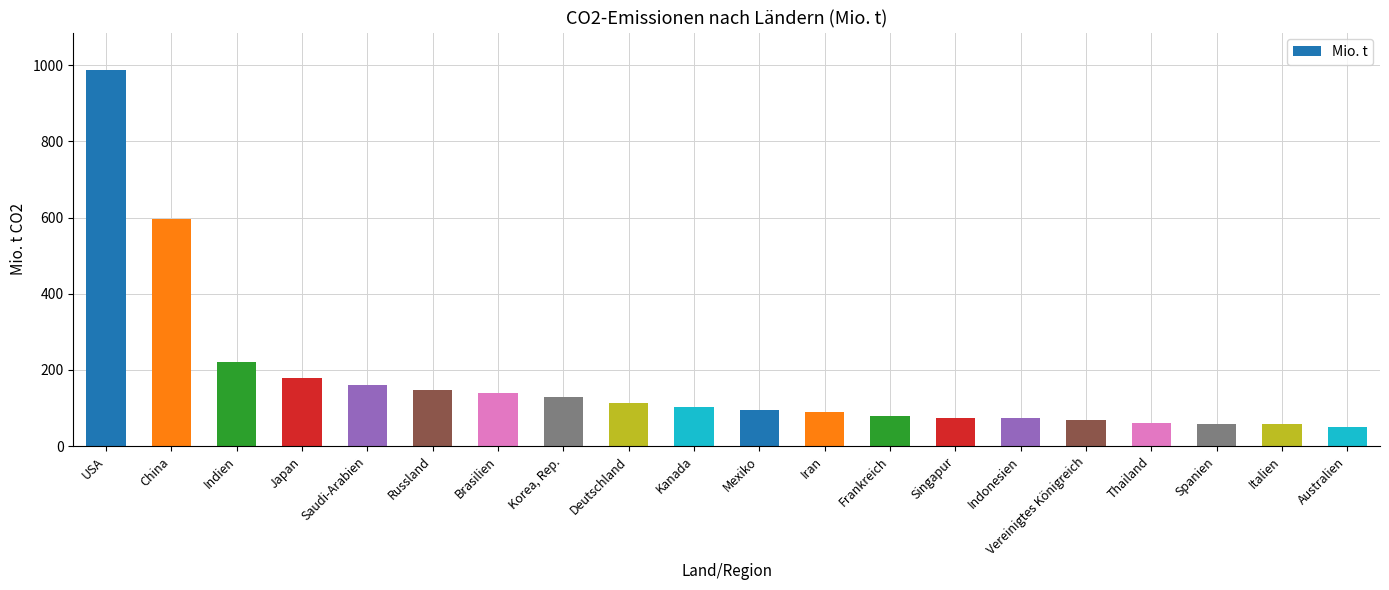

Approximately how many times larger is the value at Indien compared to Brasilien?

1.6